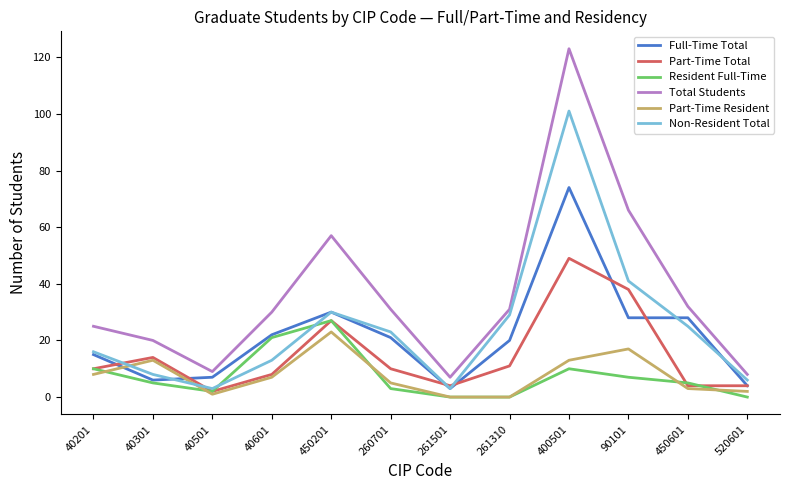

How many categories are shown in the chart?

12